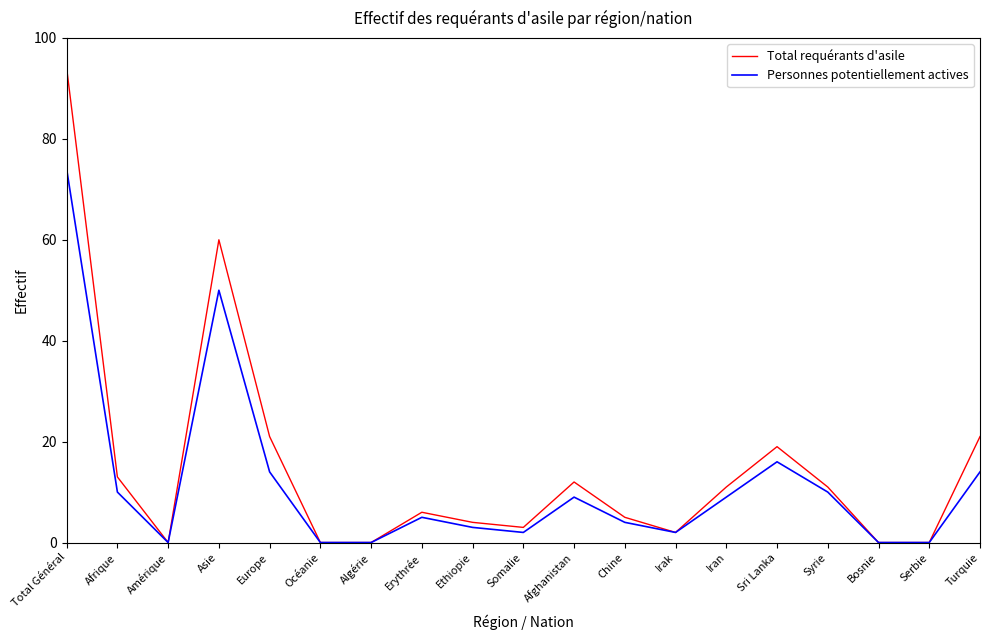

What is the average value of the Total requérants d'asile series?

15